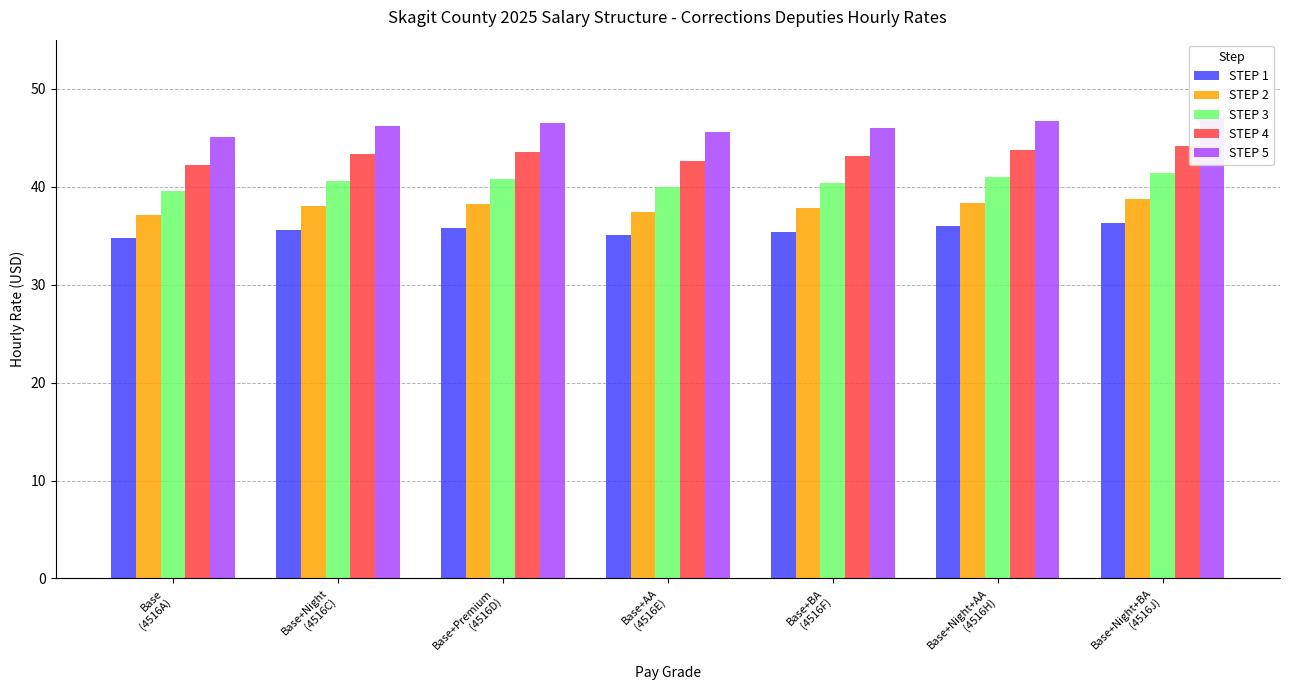

What is the difference between the maximum and minimum values in the STEP 3 series?

1.8